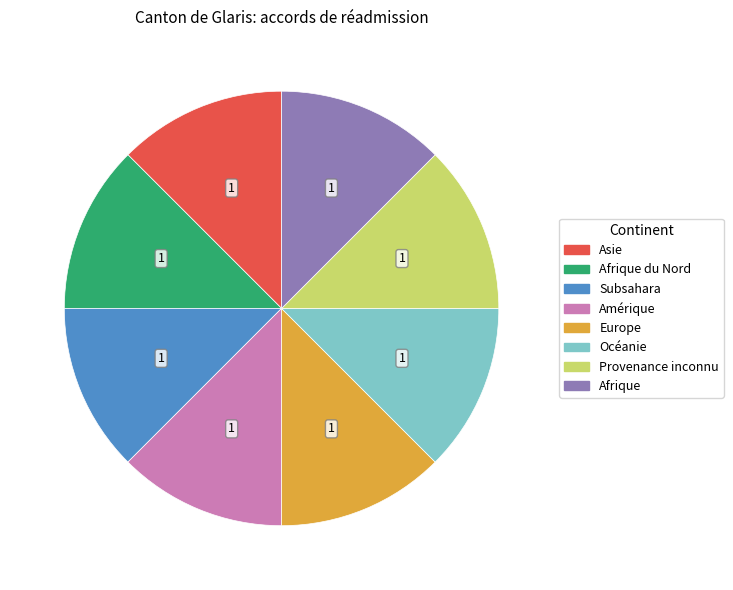

How many slices are in this pie chart?

8